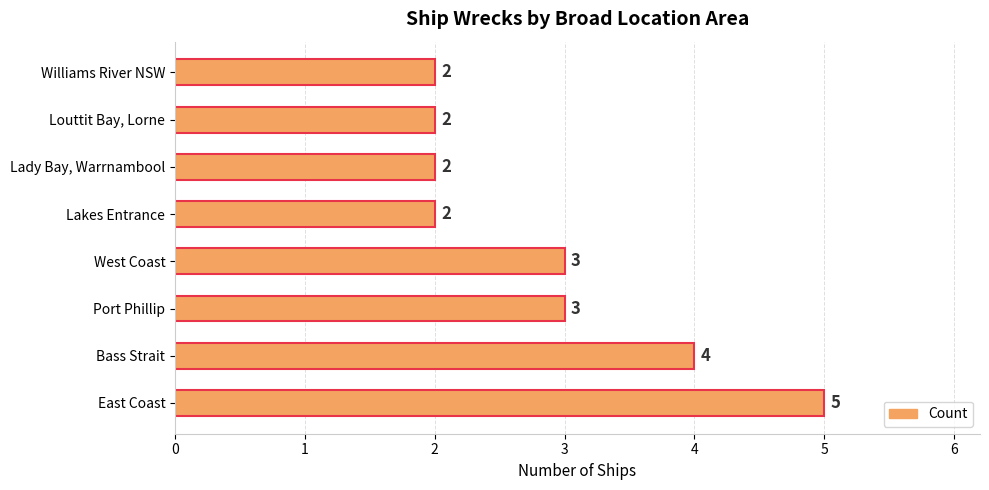

Between Williams River NSW and East Coast, which is larger?

East Coast